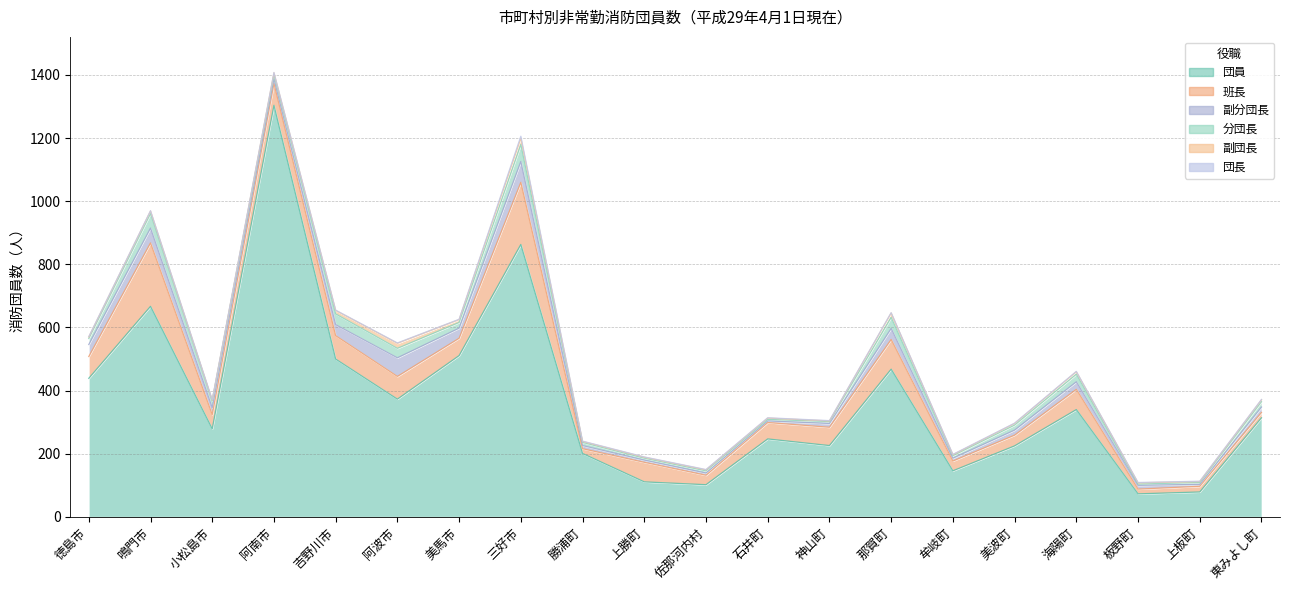

Reading left to right, what are all the values shown in this chart?

団員: 439	667	279	1304	500	373	511	863	201	111	102	247	226	468	146	225	340	73	79	314
班長: 69	201	45	69	74	72	55	197	15	62	30	52	58	94	31	34	64	15	18	17
分団長: 19	46	22	14	34	30	18	54	10	6	7	5	6	35	8	16	24	4	6	17
副分団長: 38	47	22	14	35	59	32	66	10	7	7	5	12	35	9	16	24	12	6	17
副団長: 5	8	2	6	11	16	9	20	3	3	3	4	2	14	3	5	8	4	3	6
団長: 1	1	1	1	1	1	1	6	1	1	1	1	1	1	1	1	1	1	1	1